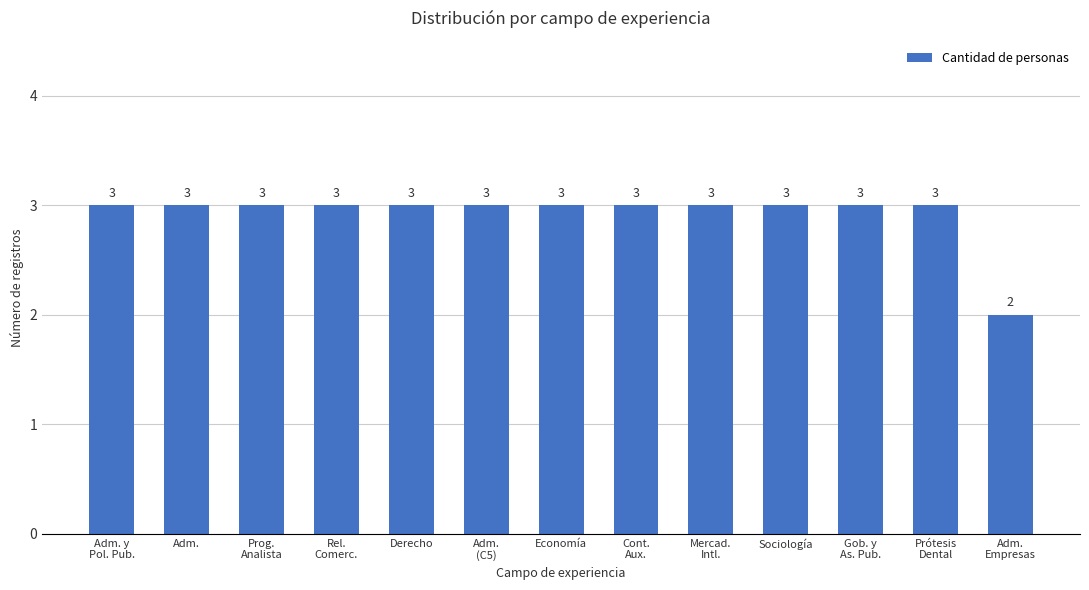

Which label corresponds to the smallest value in the chart?

Adm.
Empresas